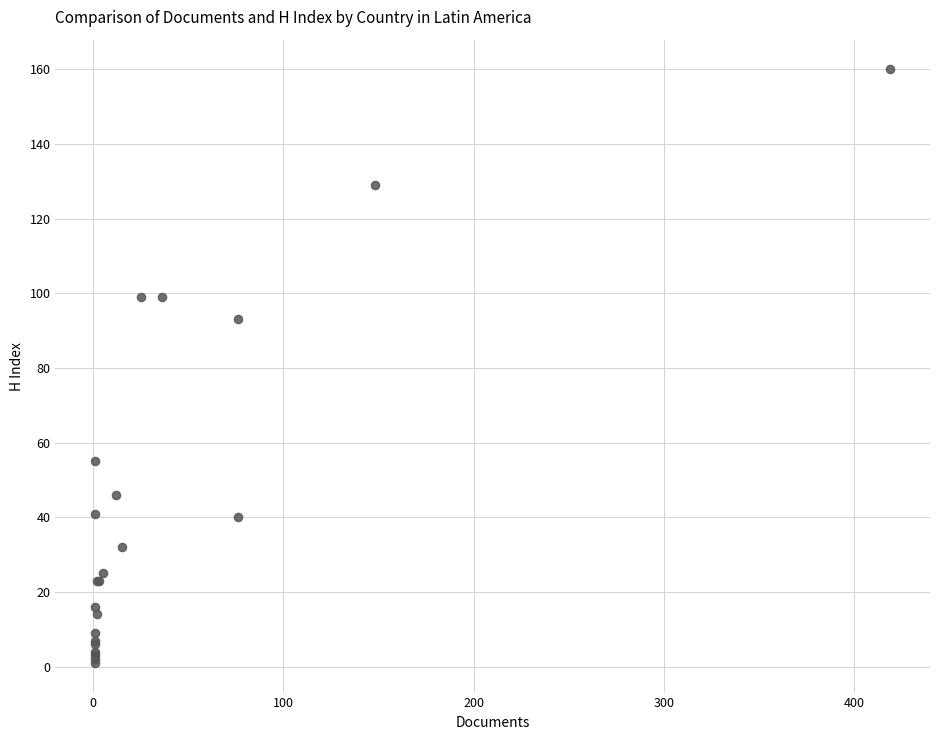

What Y value in the scatter plot is closest to 80?

93